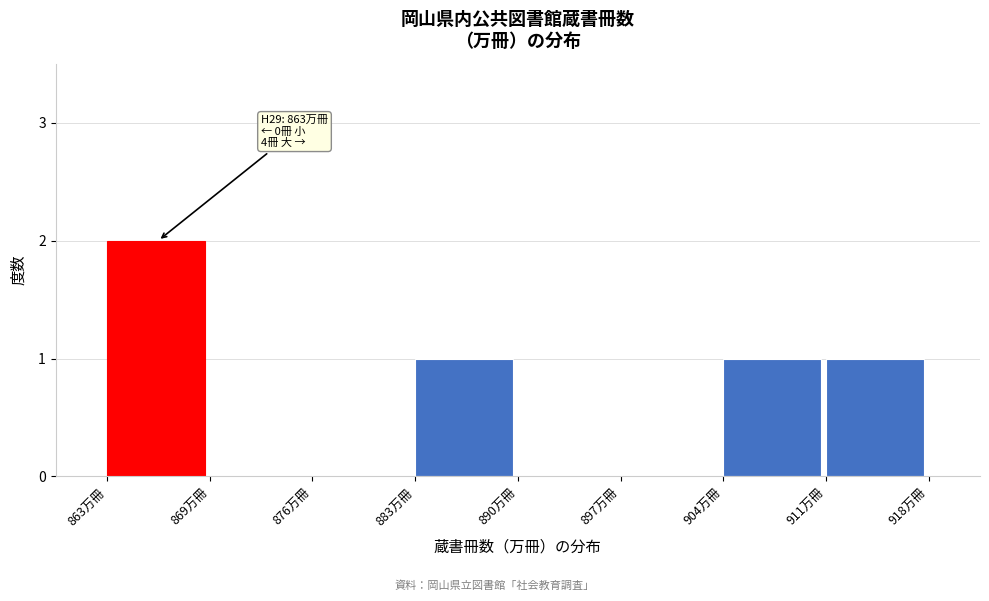

Reading left to right, transcribe all the data shown in this chart.

863万冊=2	869万冊=0	876万冊=0	883万冊=1	890万冊=0	897万冊=0	904万冊=1	911万冊=1